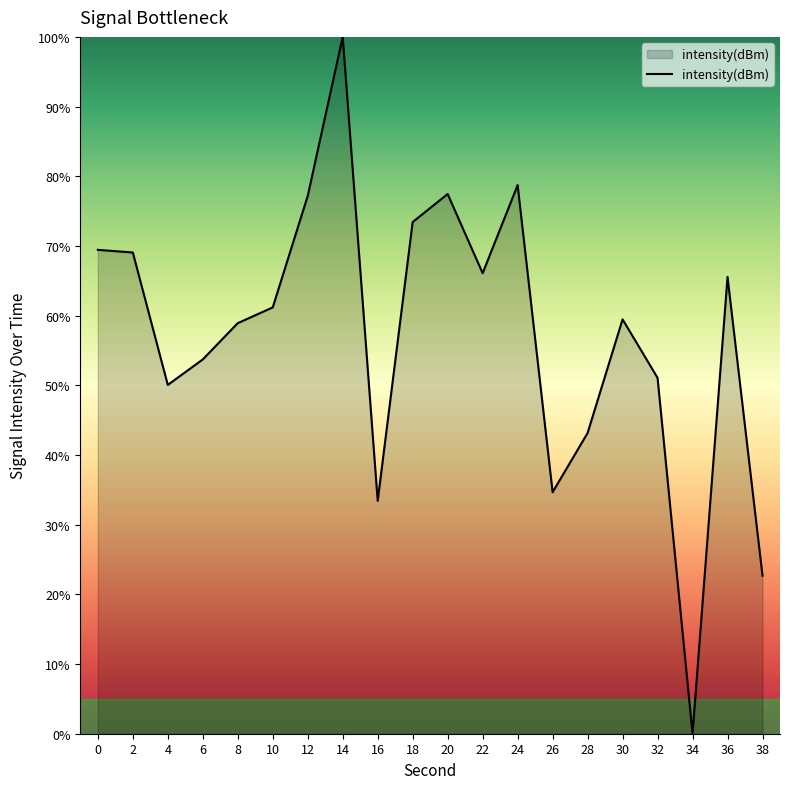

Which label corresponds to the largest value in the chart?

14